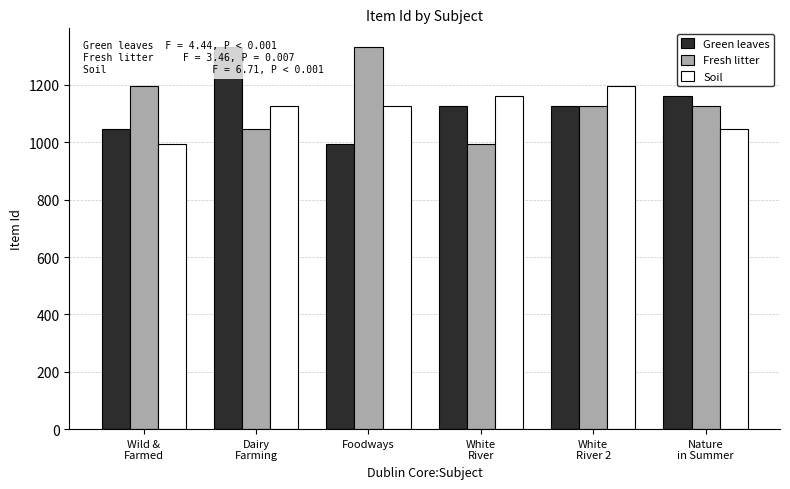

Which series changed the most between Dairy
Farming and White
River 2?

Green leaves